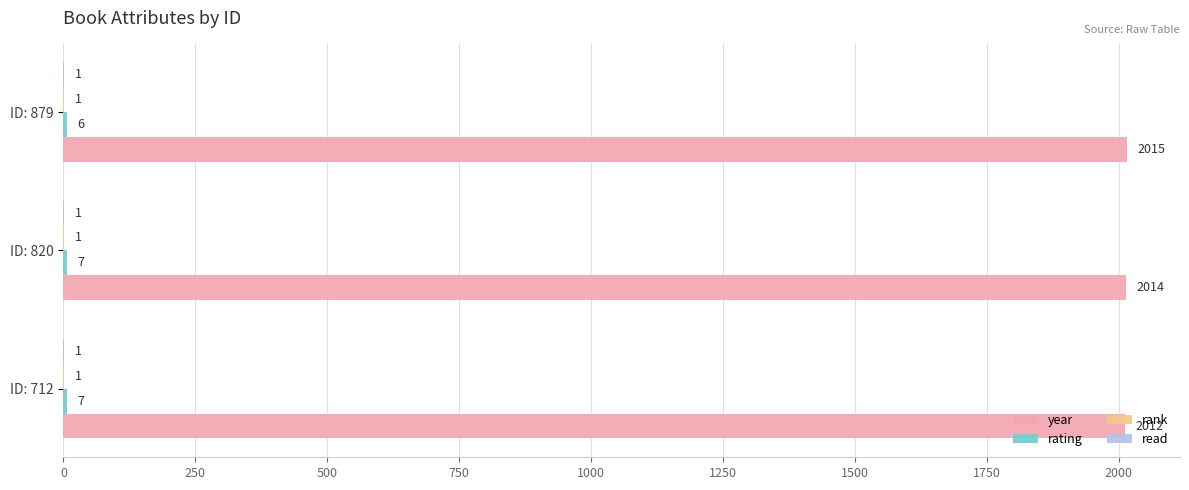

At which category does the chart reach its peak across all series?

ID: 879